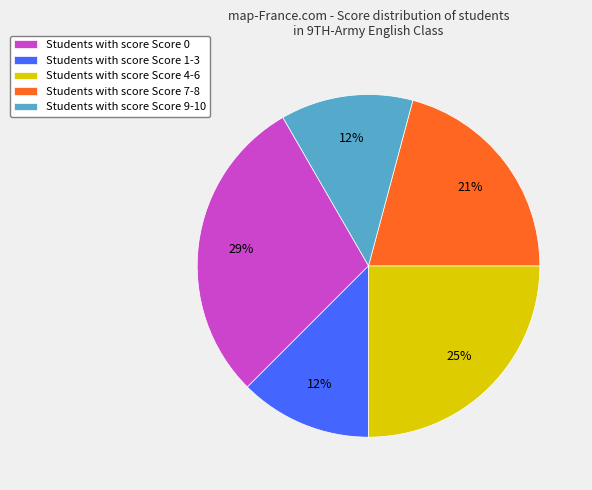

Count the number of slices in the pie.

5